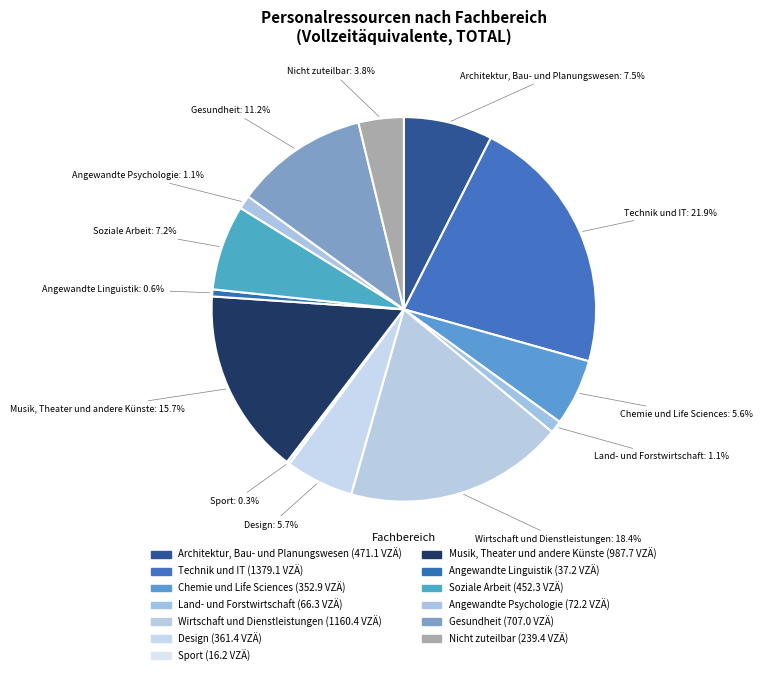

How many slices are in this pie chart?

13